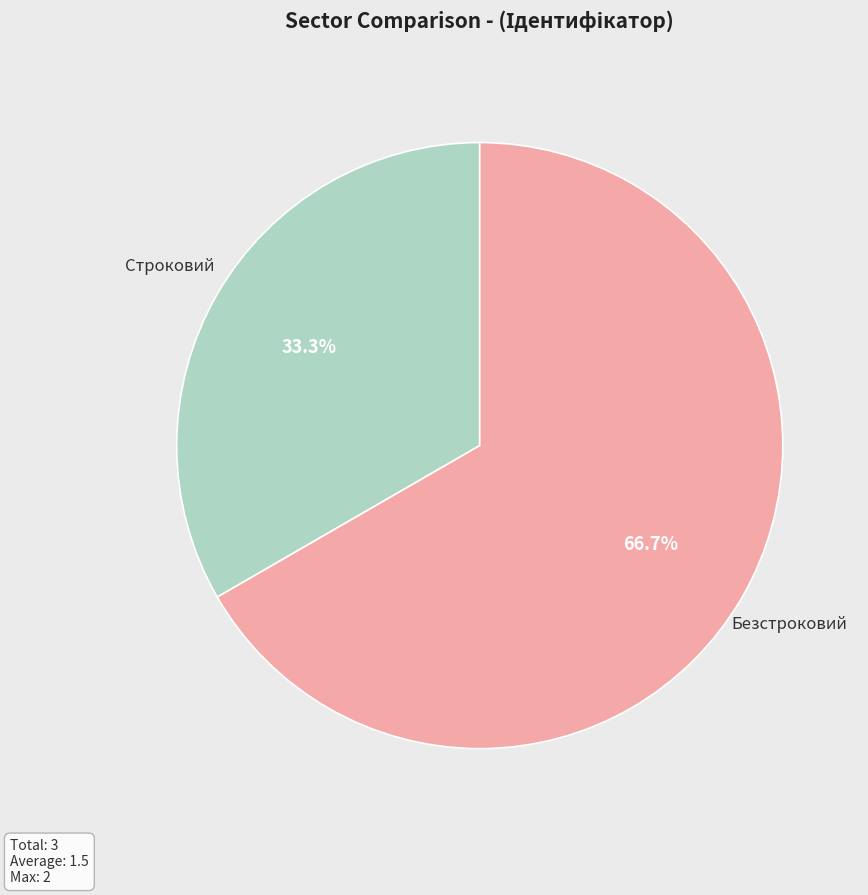

To the nearest percent, what percentage of the pie is Безстроковий?

67%